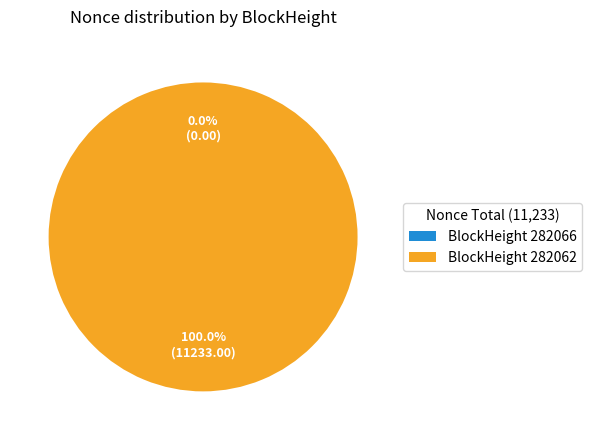

Count the number of slices in the pie.

2